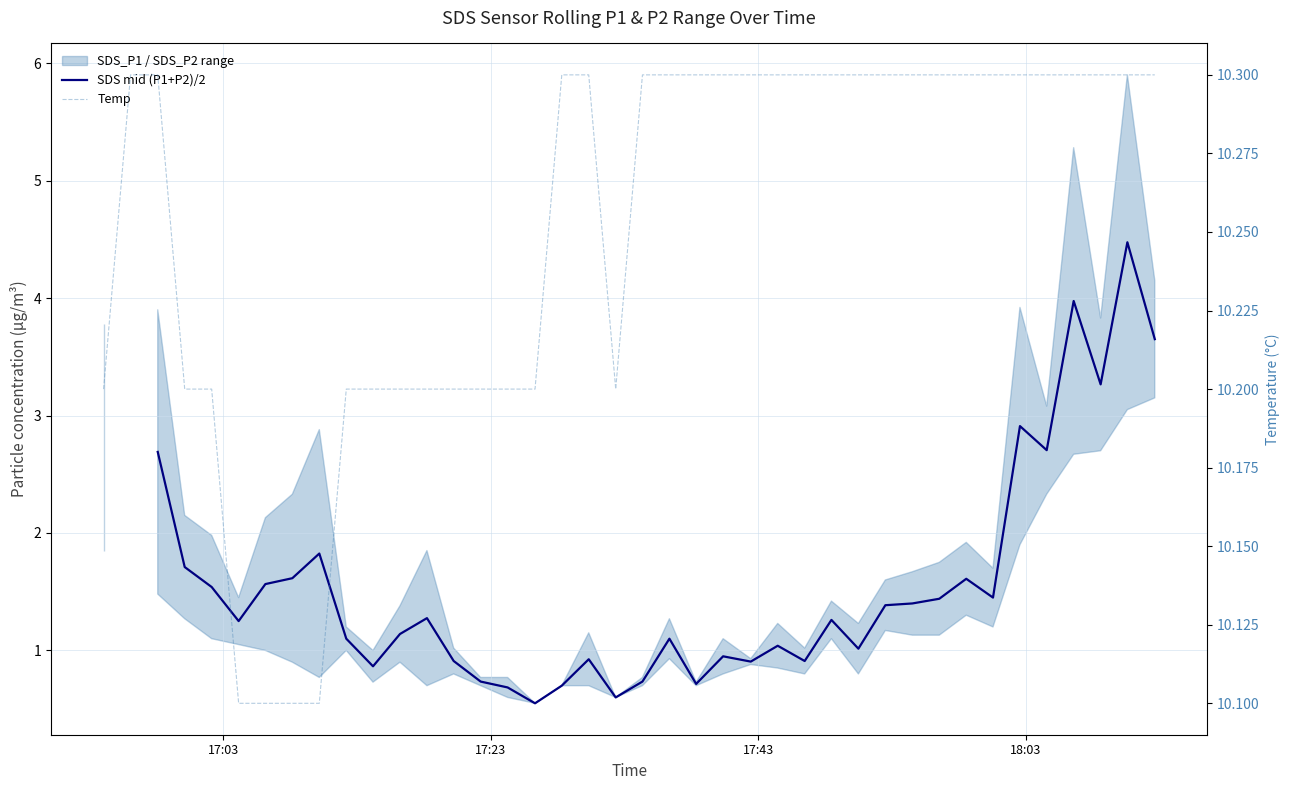

True or false: Temp and SDS mid (P1+P2)/2 cross at least once.

False